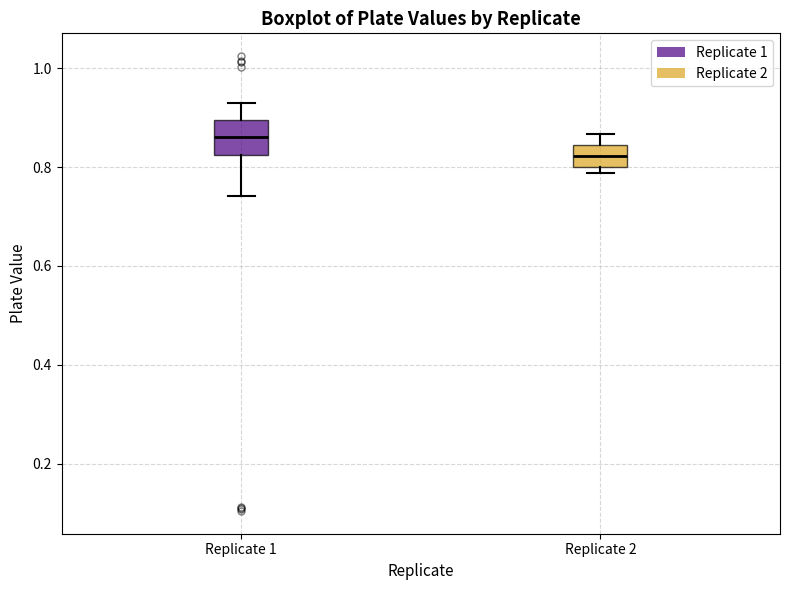

Comparing the boxes themselves (not the whiskers), which one is the tallest?

Replicate 1